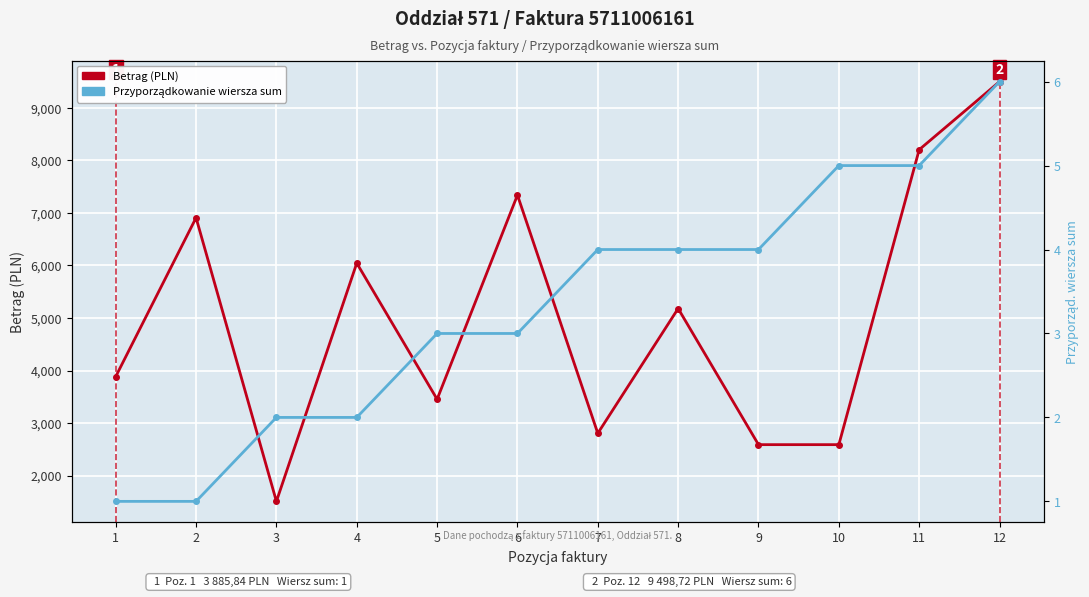

Which category has the lowest value across all series?

1